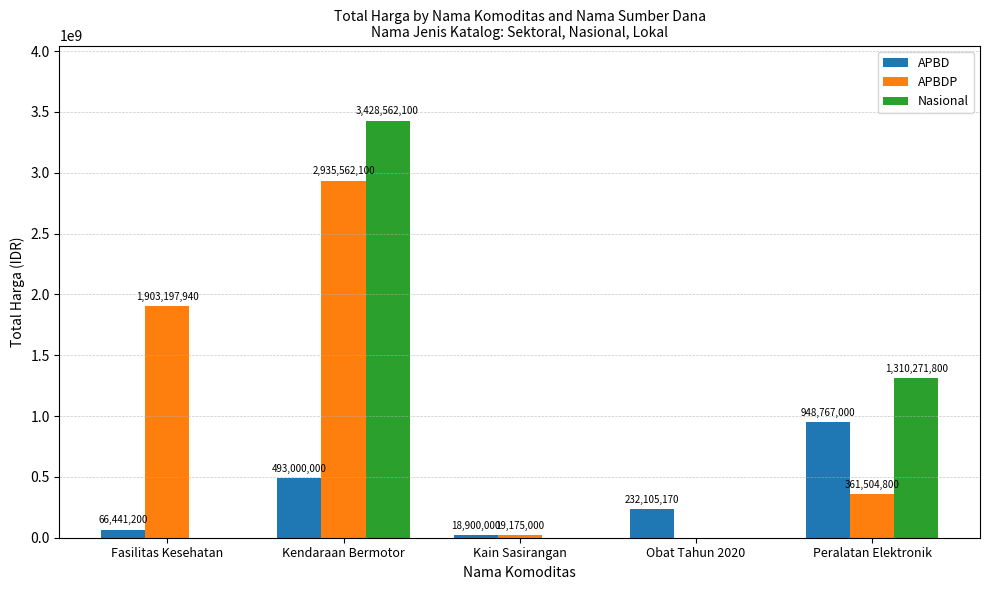

Between Fasilitas Kesehatan and Obat Tahun 2020, which series saw the biggest shift?

APBDP